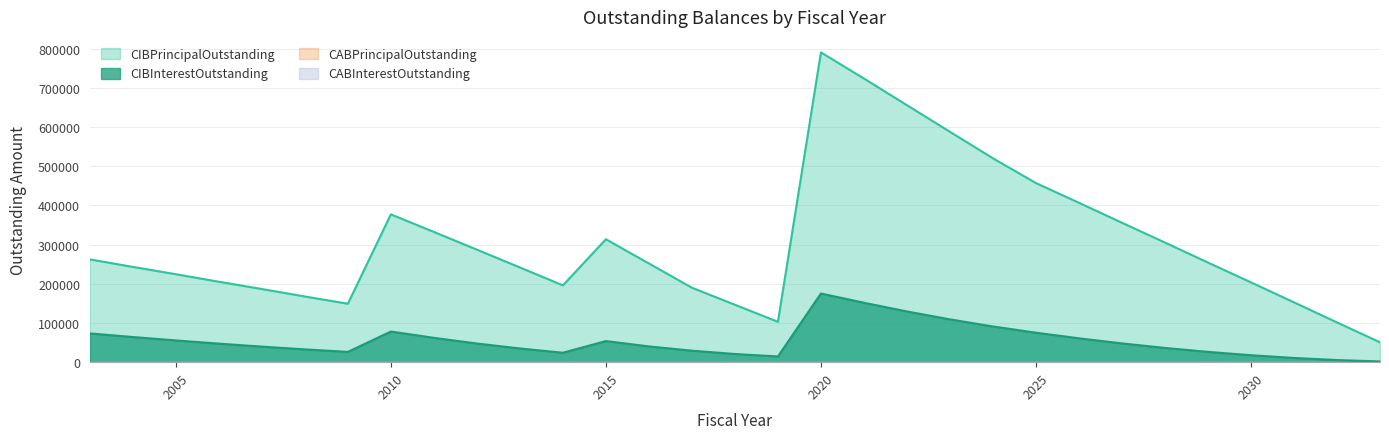

What is the sum of all CIBInterestOutstanding values?

1684646.6